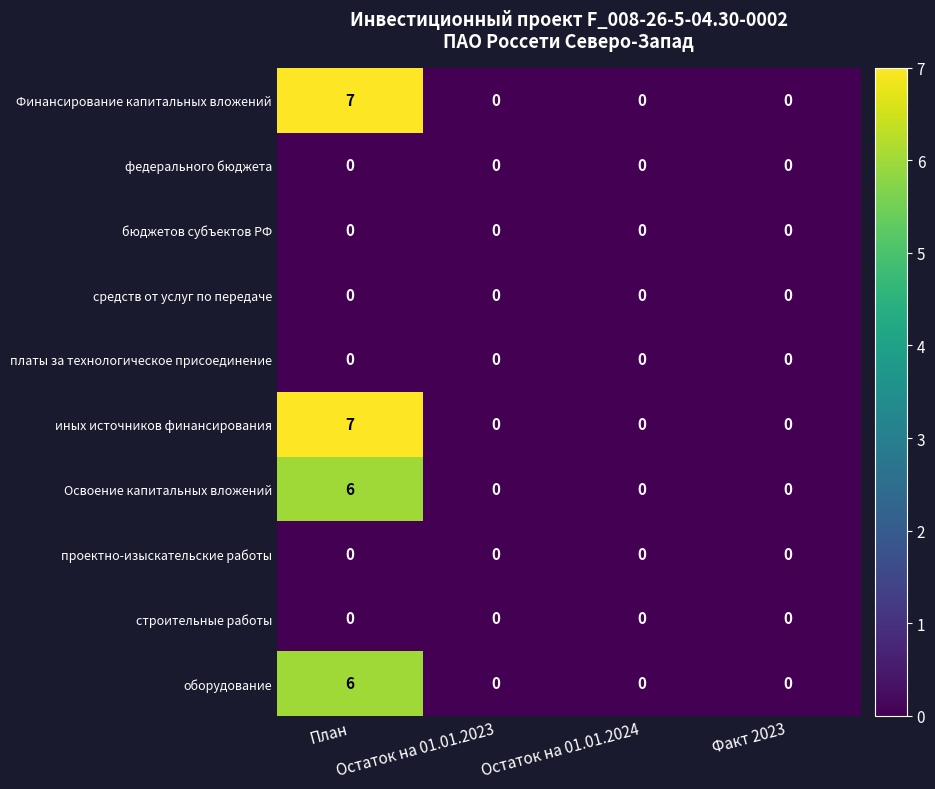

How many Освоение капитальных вложений values are between 0 and 6?

4